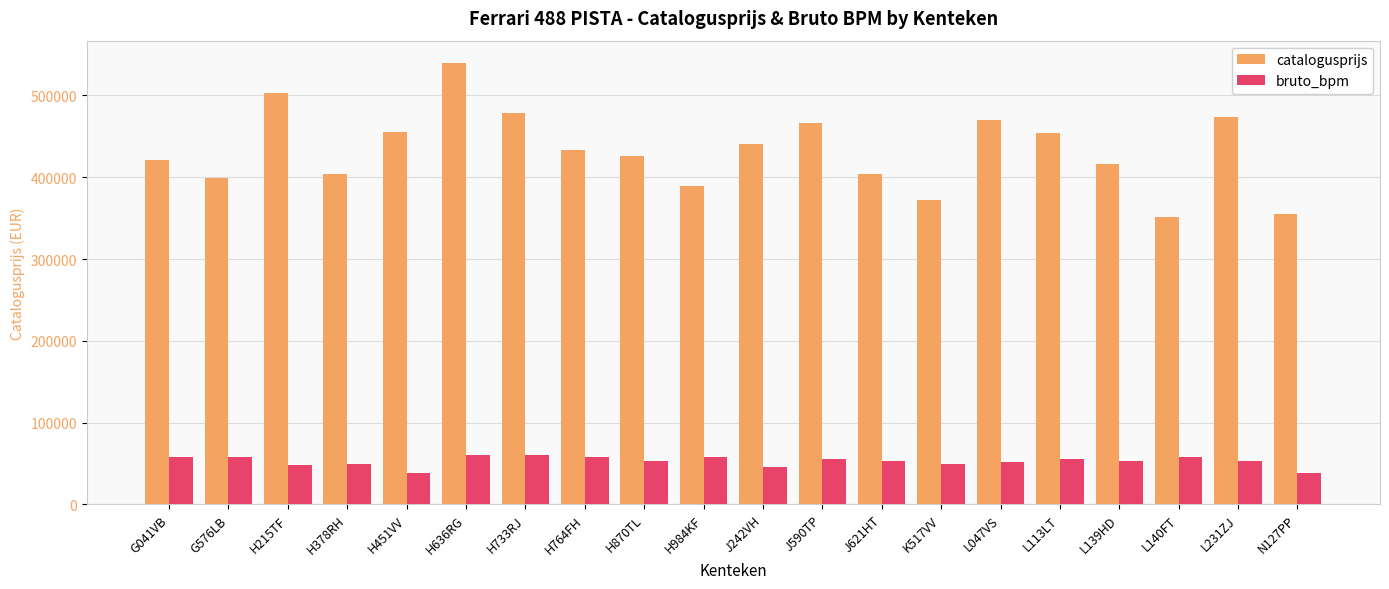

Which series changed the most between J621HT and L047VS?

catalogusprijs